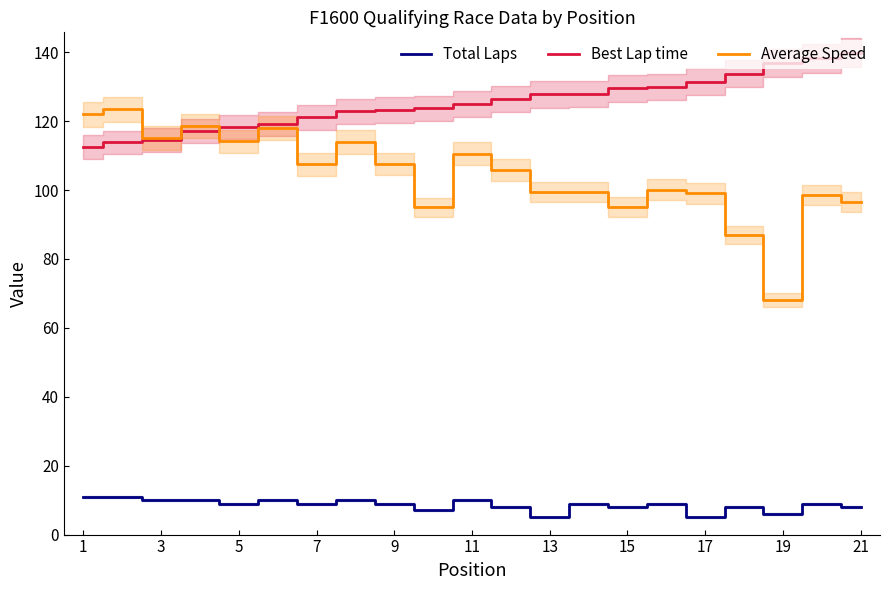

What is the value of the Best Lap time point at the 13th from the left?

127.8